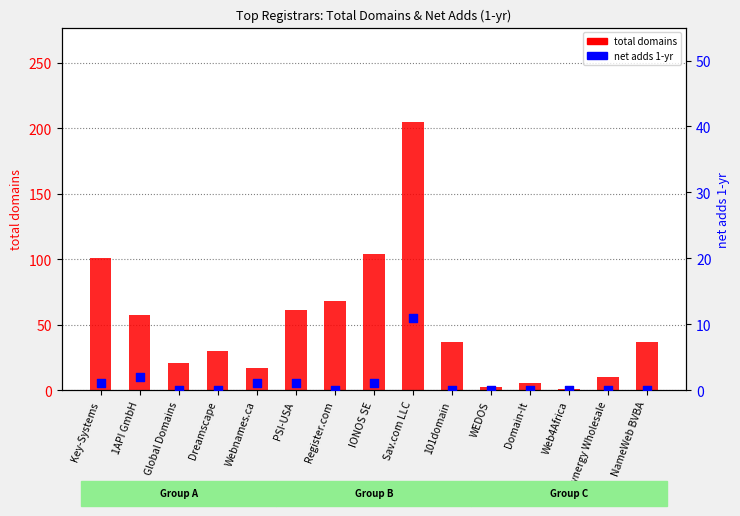

Is the value of total domains at Webnames.ca greater than the value of net adds 1-yr at Dreamscape?

Yes